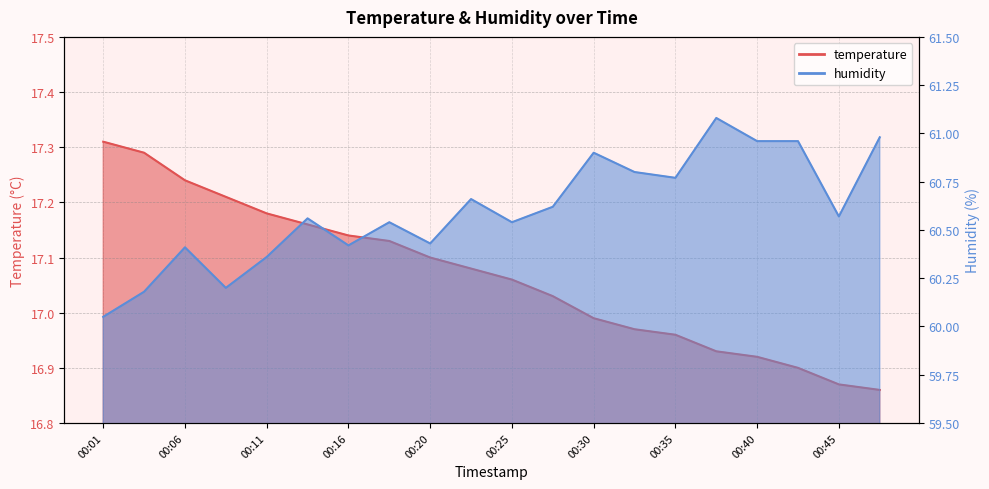

Is it true that temperature equals 17.2 at 00:11?

True